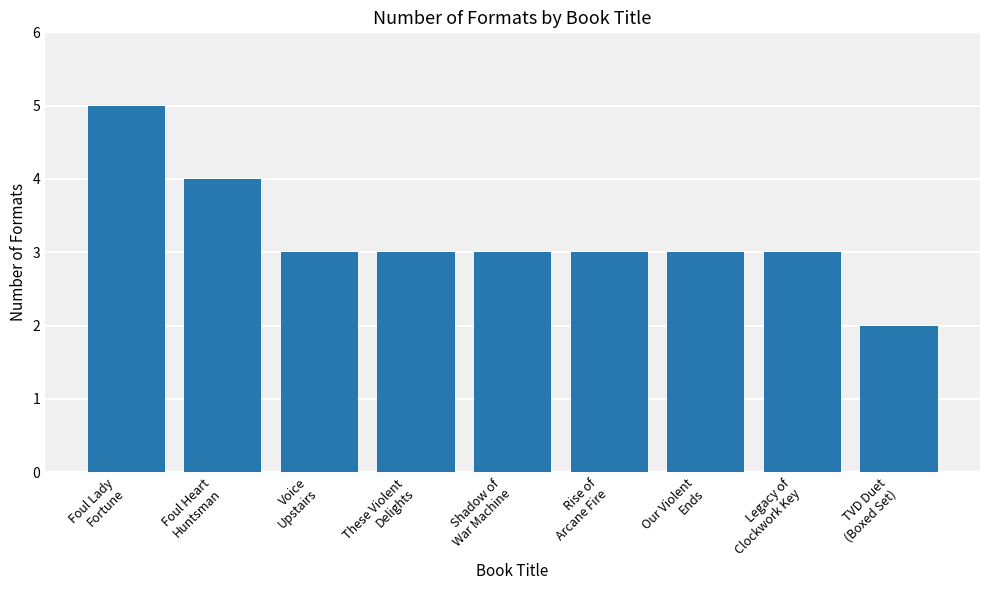

At which category does the chart reach its peak across all series?

Foul Lady
Fortune